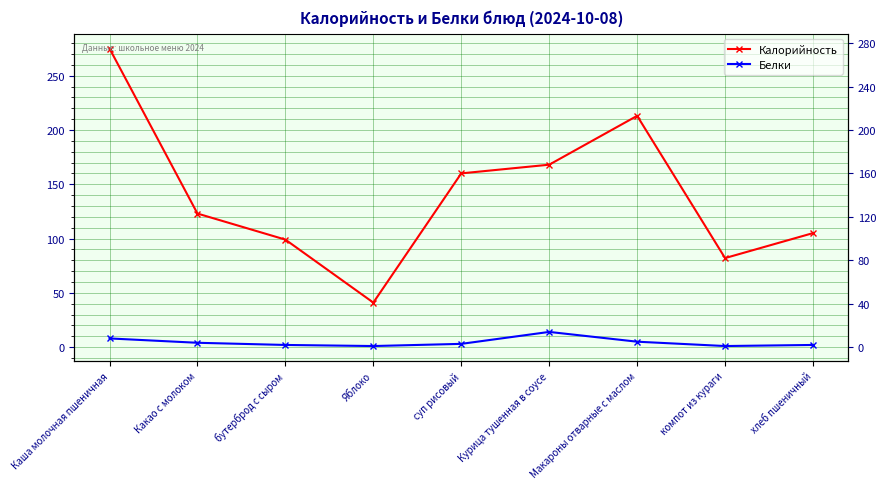

Which series has the largest total across all categories?

Калорийность